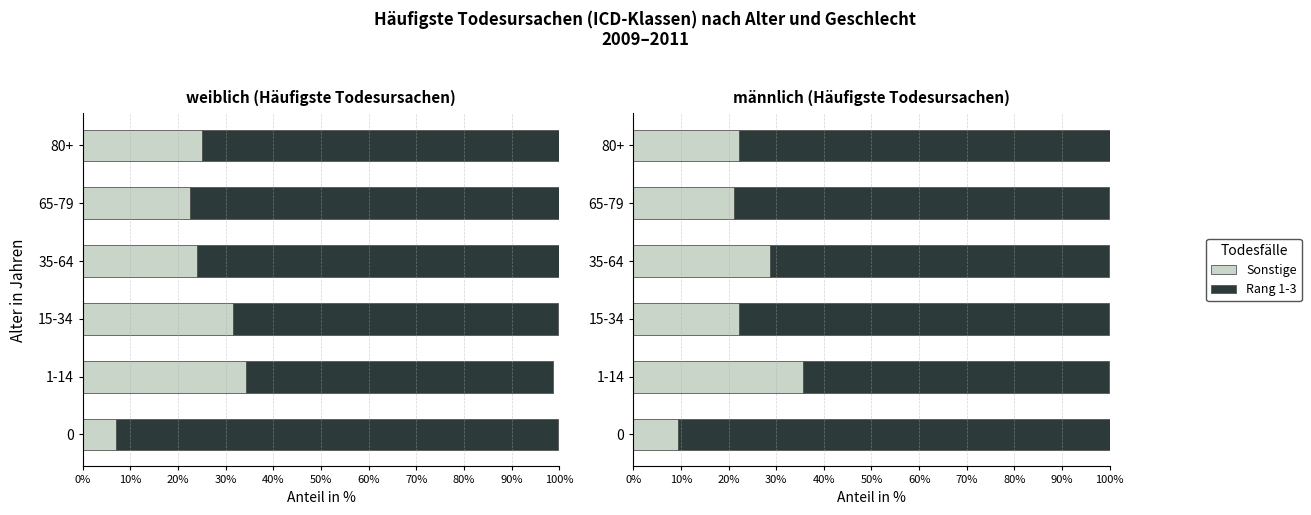

Which series has the widest spread of values?

Rang 1-3